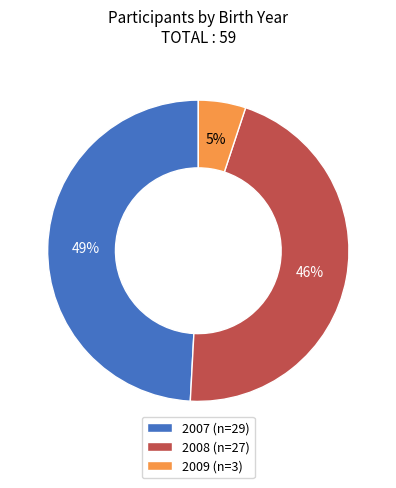

Does 2008 represent more than half of the total?

No